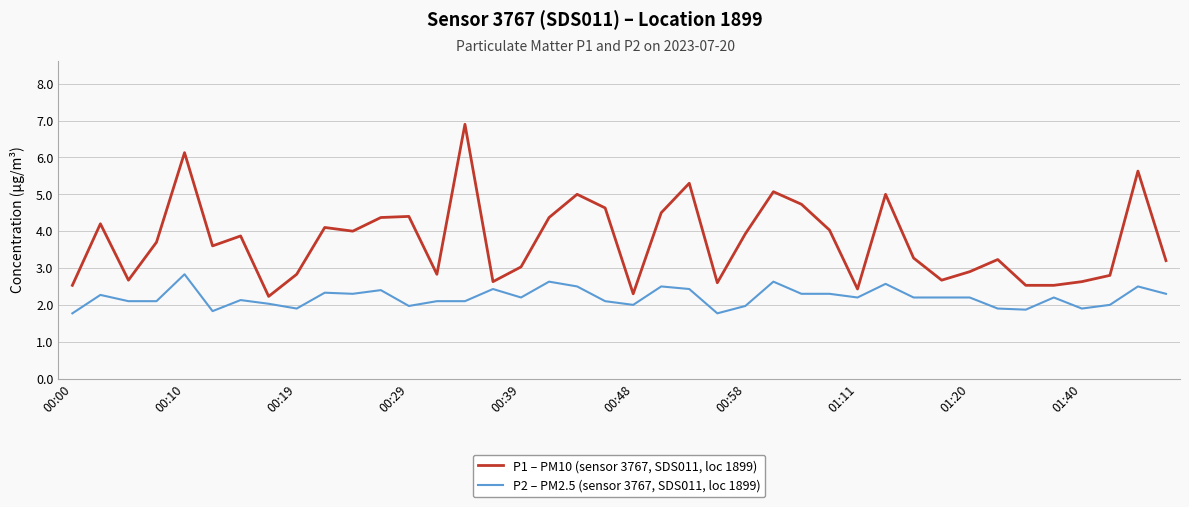

Which series has the widest spread of values?

P1 – PM10 (sensor 3767, SDS011, loc 1899)